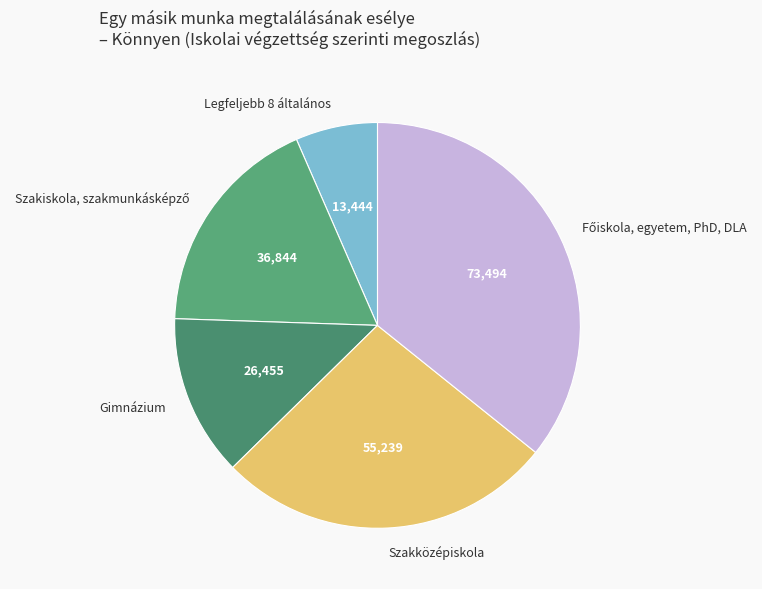

What is the smallest slice in the pie chart?

Legfeljebb 8 általános